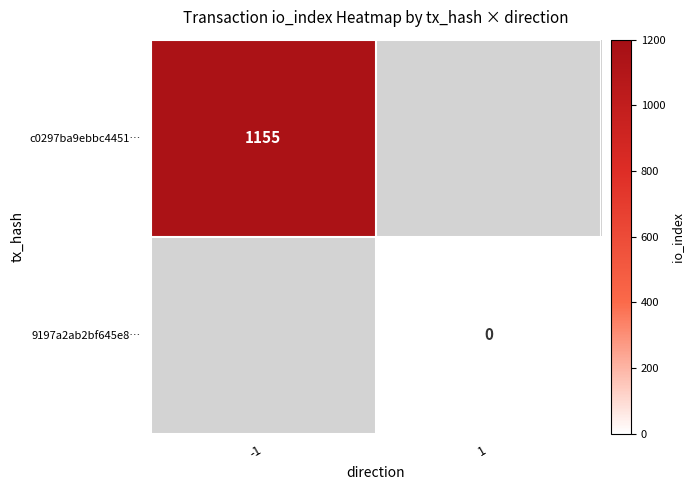

True or false: c0297ba9ebbc4451… has a value of 590 at -1.

False